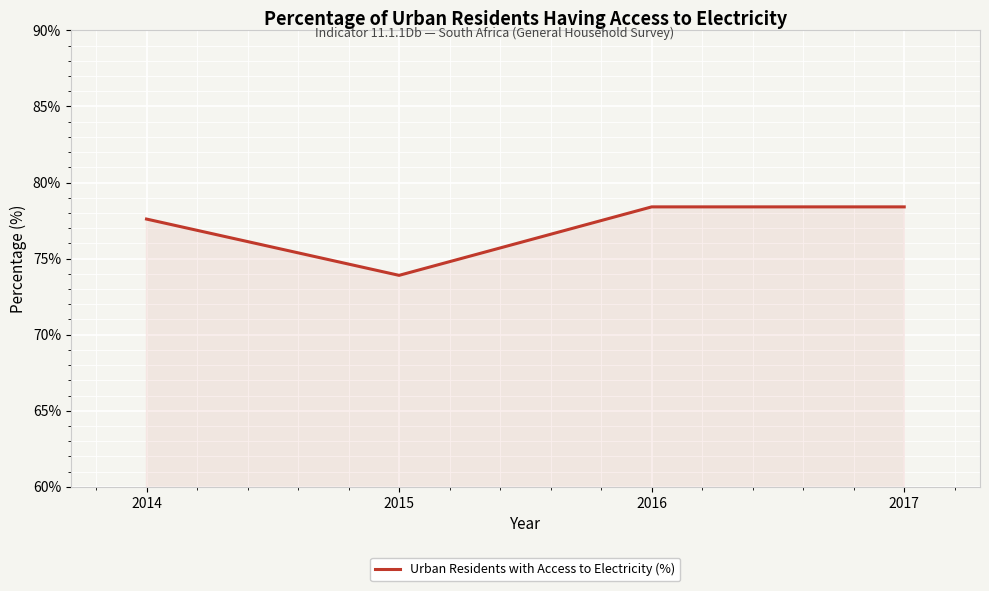

Is it true that the value at 2016 is 78.4?

True